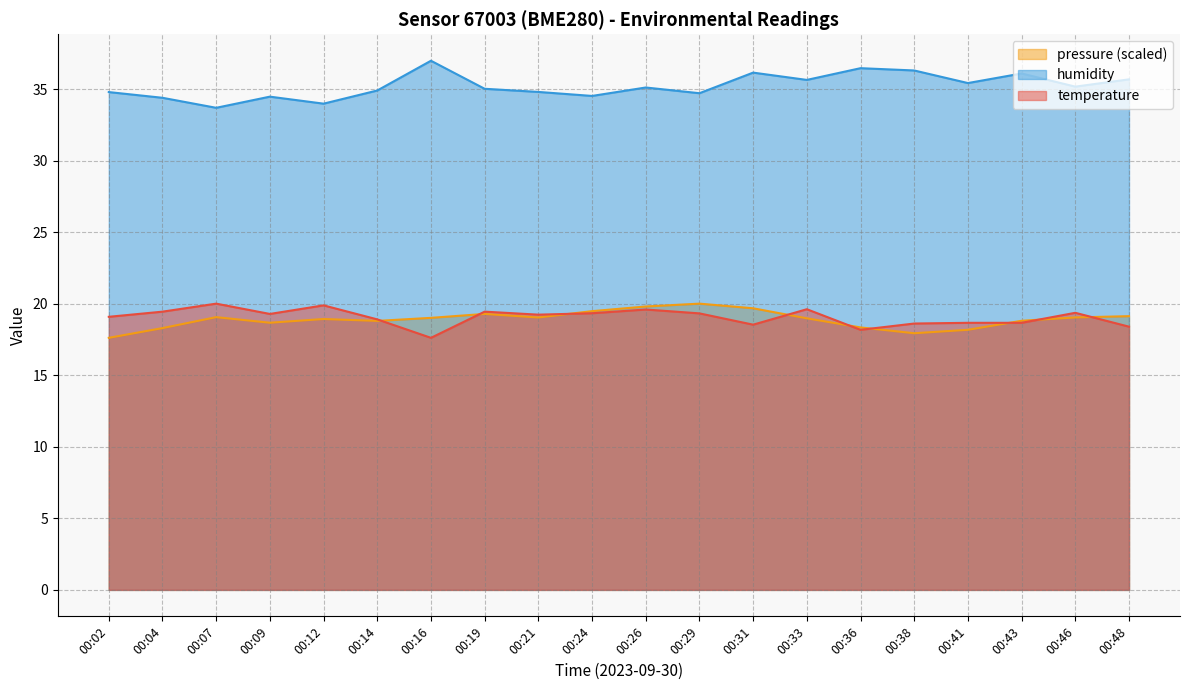

Rank the series by their maximum value, from highest to lowest.

humidity, temperature, pressure_norm